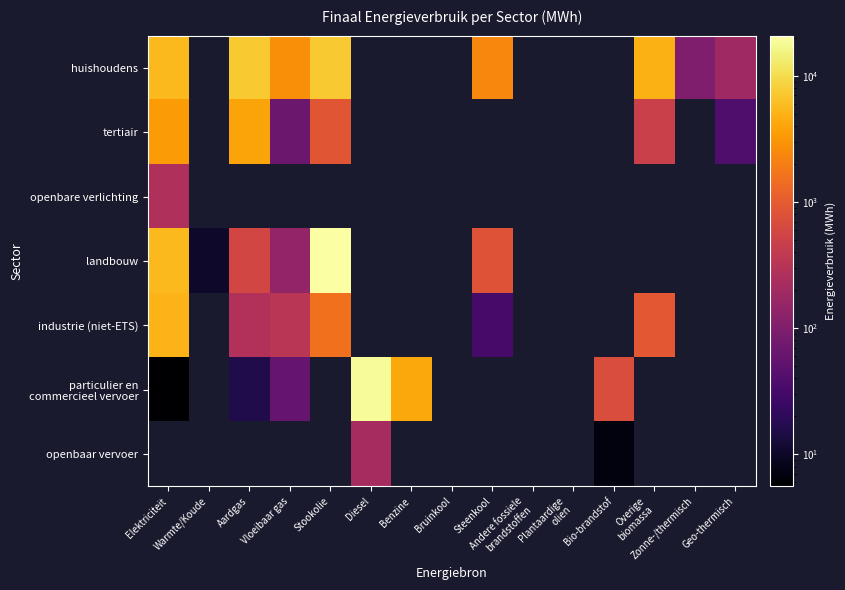

The openbaar vervoer series shows 9.3 at Bio-brandstof. True or false?

False